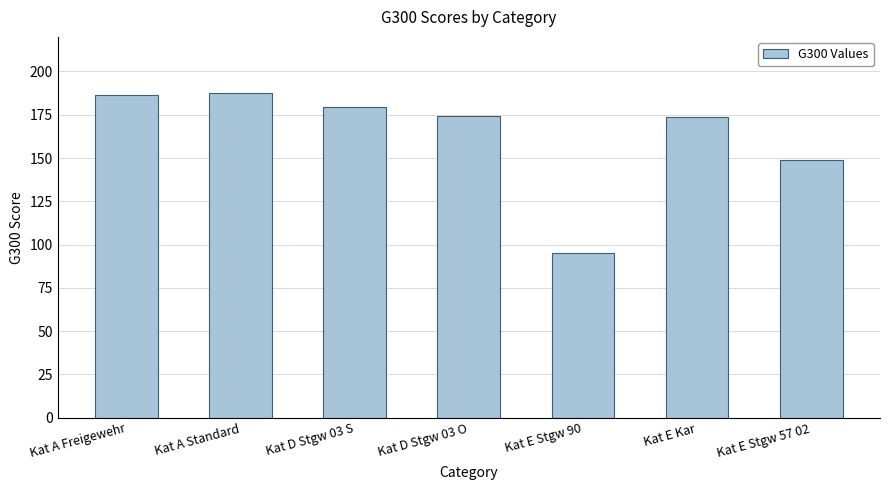

How many series are shown in this chart?

1